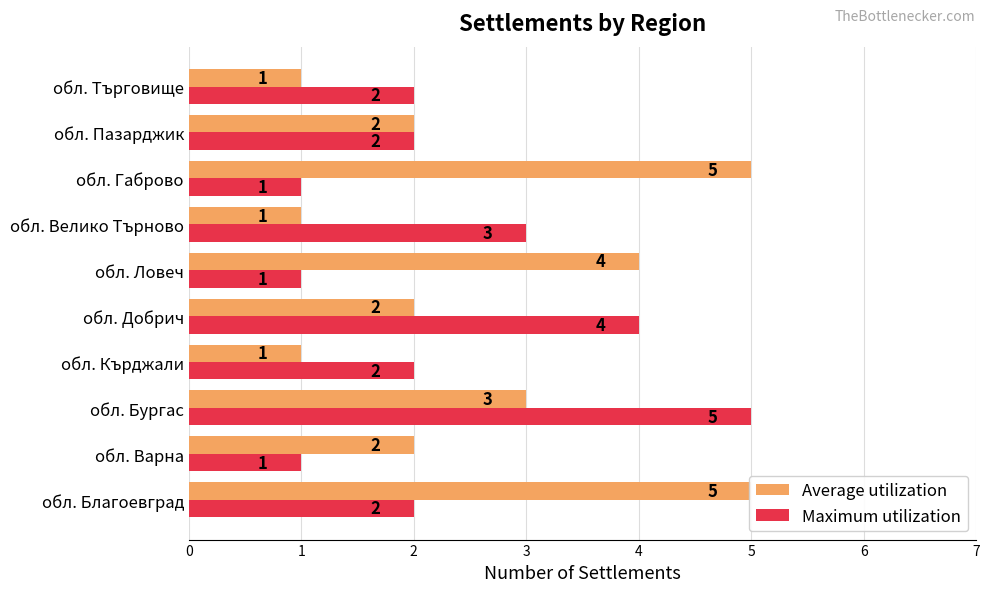

What is the difference between the maximum and minimum values in the Average utilization series?

4